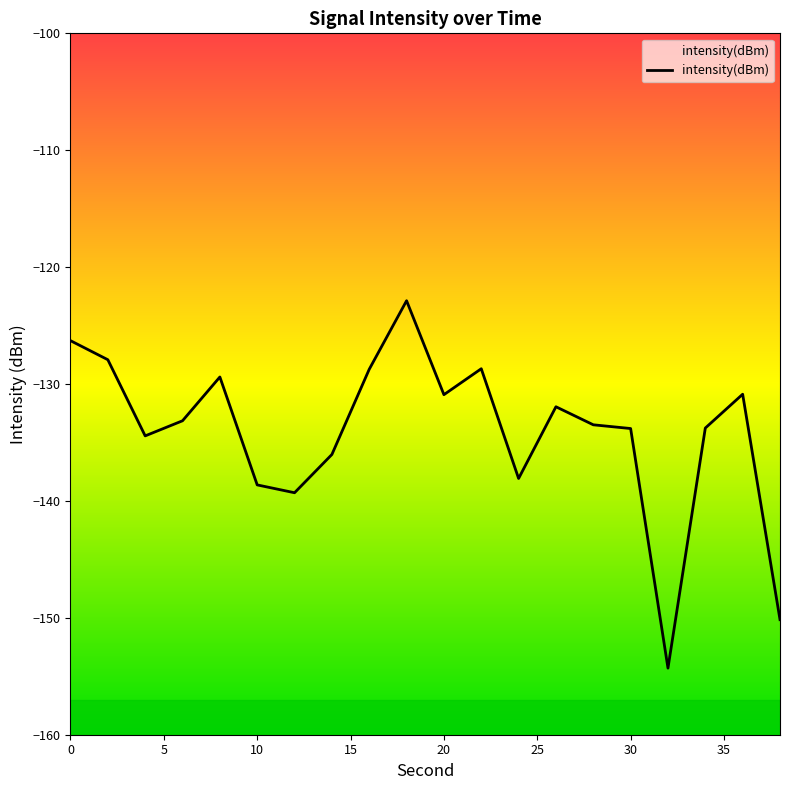

Reading left to right, transcribe all the data shown in this chart.

-126.3	-127.9	-134.4	-133.1	-129.4	-138.6	-139.3	-136.0	-128.7	-122.9	-130.9	-128.7	-138.1	-131.9	-133.5	-133.8	-154.3	-133.8	-130.9	-150.2